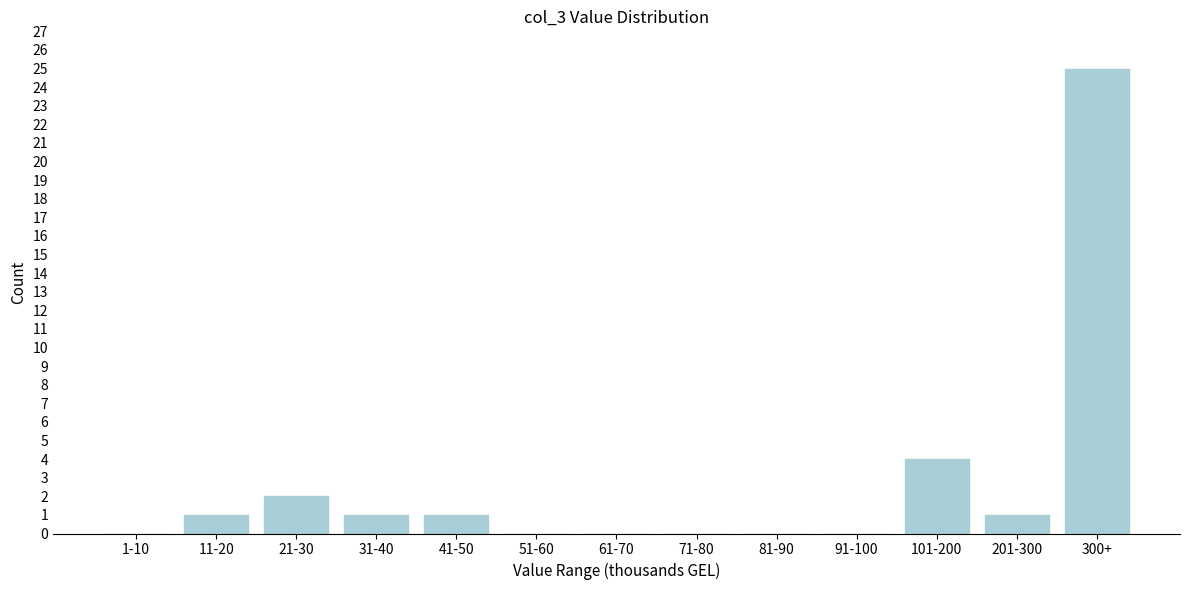

Reading left to right, extract all data points from this chart.

1-10=0	11-20=1	21-30=2	31-40=1	41-50=1	51-60=0	61-70=0	71-80=0	81-90=0	91-100=0	101-200=4	201-300=1	300+=25